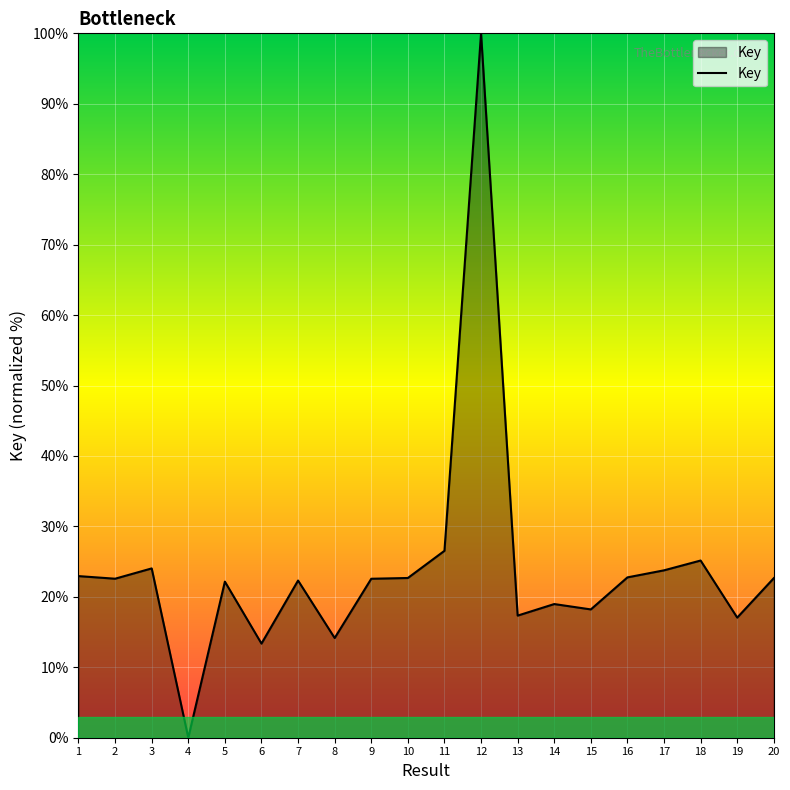

What is the difference between the values at 1 and 9?

0.4